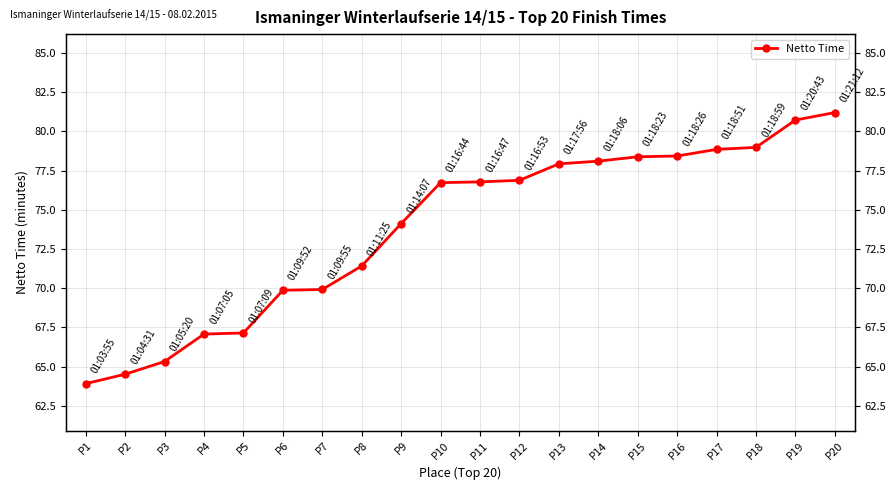

What is the value of the 15th point from the left?

78.4